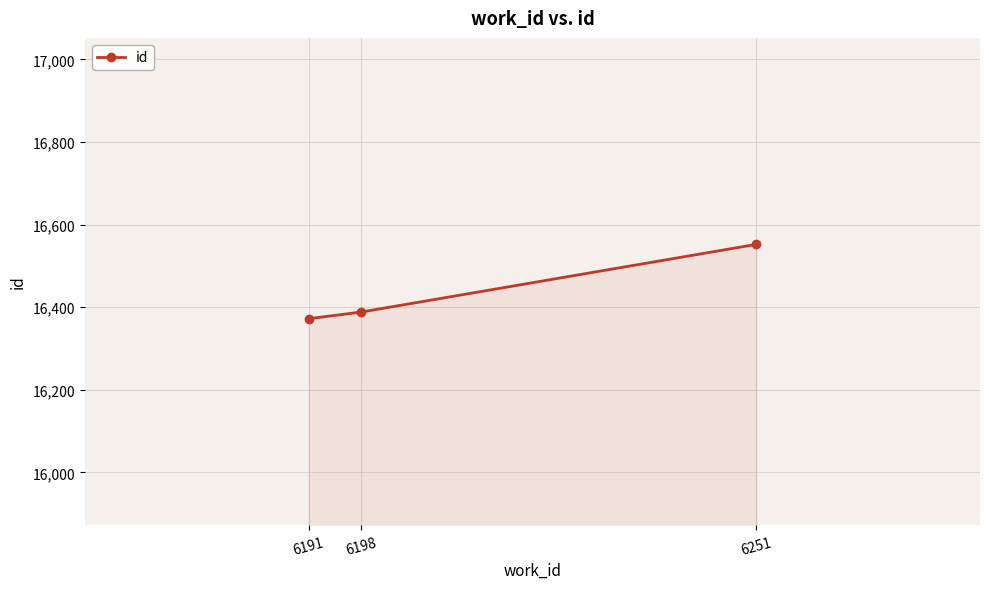

Reading left to right, list all the values displayed in this chart.

6191=16372	6198=16388	6251=16552